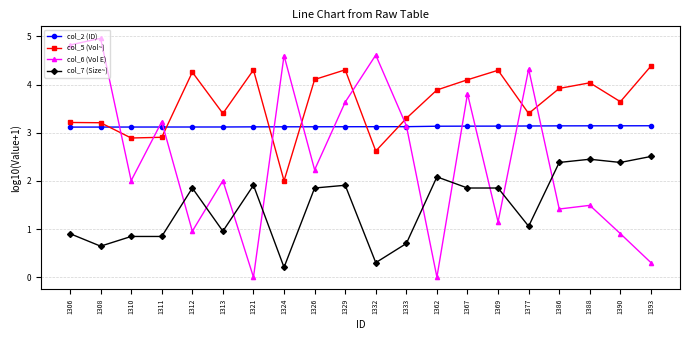

Where do col_2 (ID) and col_5 (Vol~) first cross each other?

1308 and 1310